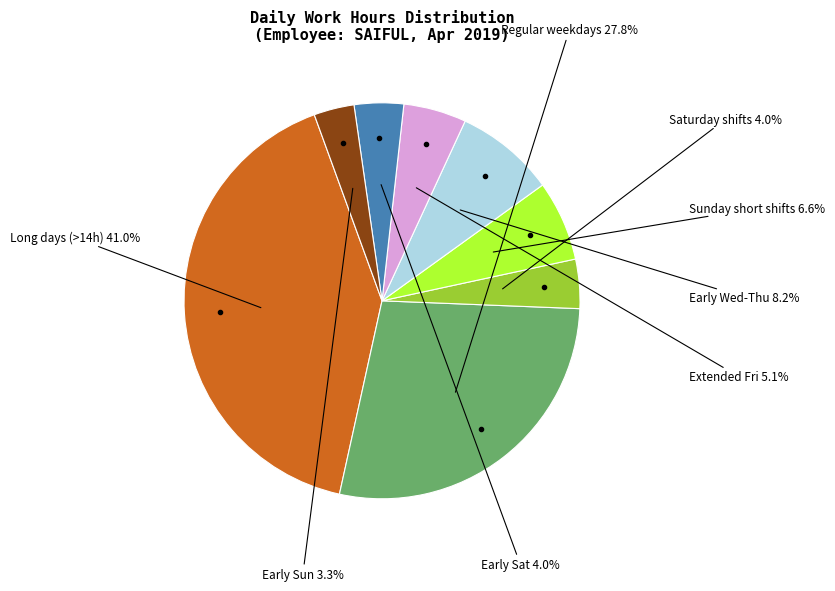

Is there any slice that represents more than half of the pie?

No